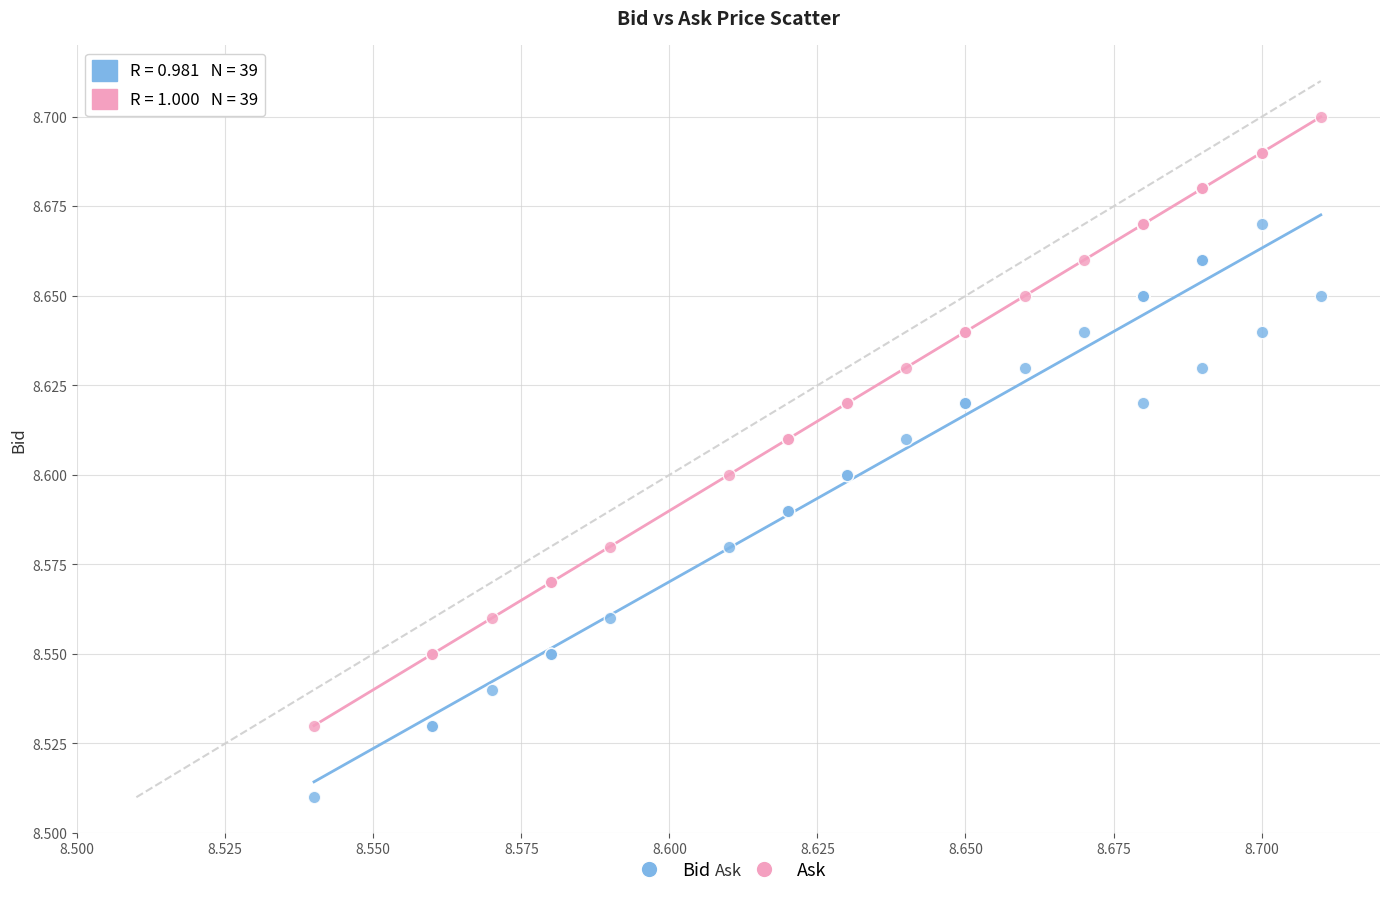

Which series reaches the minimum Y coordinate?

Bid